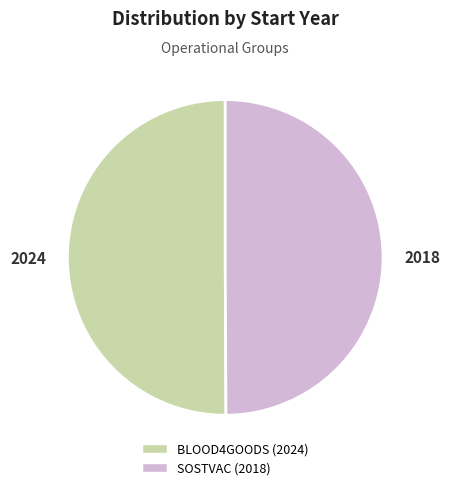

Count the number of slices in the pie.

2